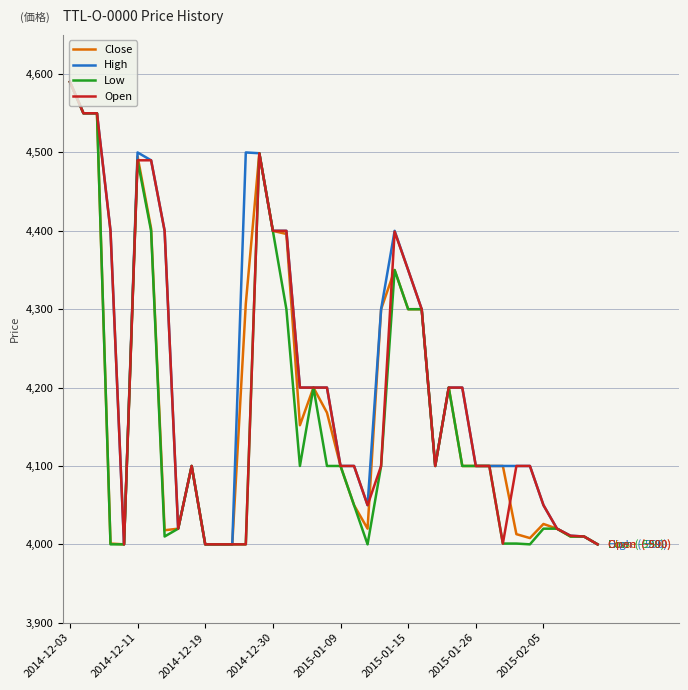

Does the chart display data point markers on the line(s)?

No